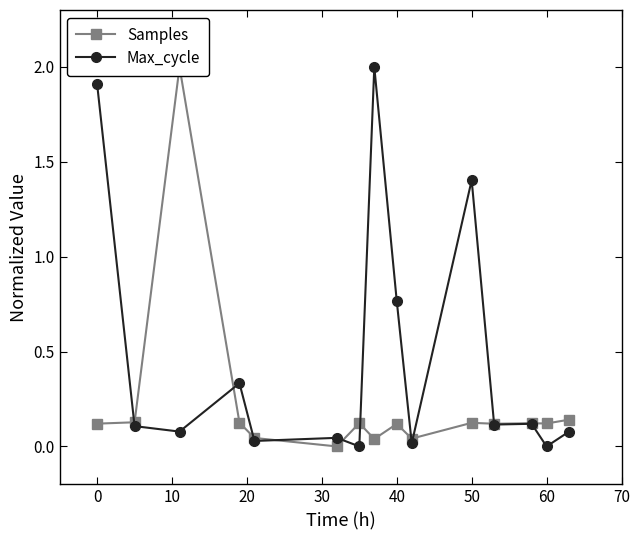

At which label is Max_cycle closest to 1?

40